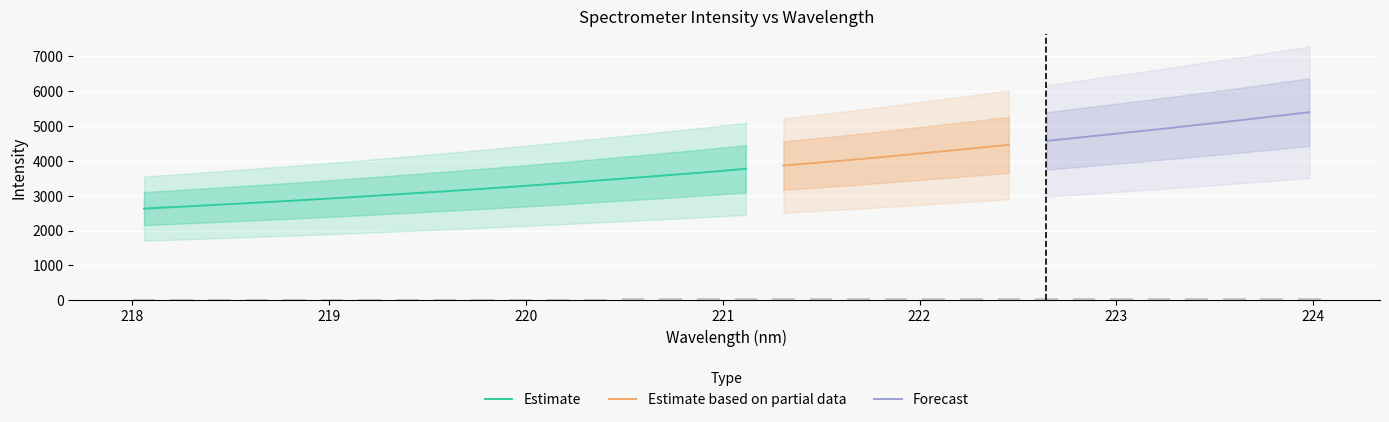

What is the lowest value of the Estimate series?

2627.8